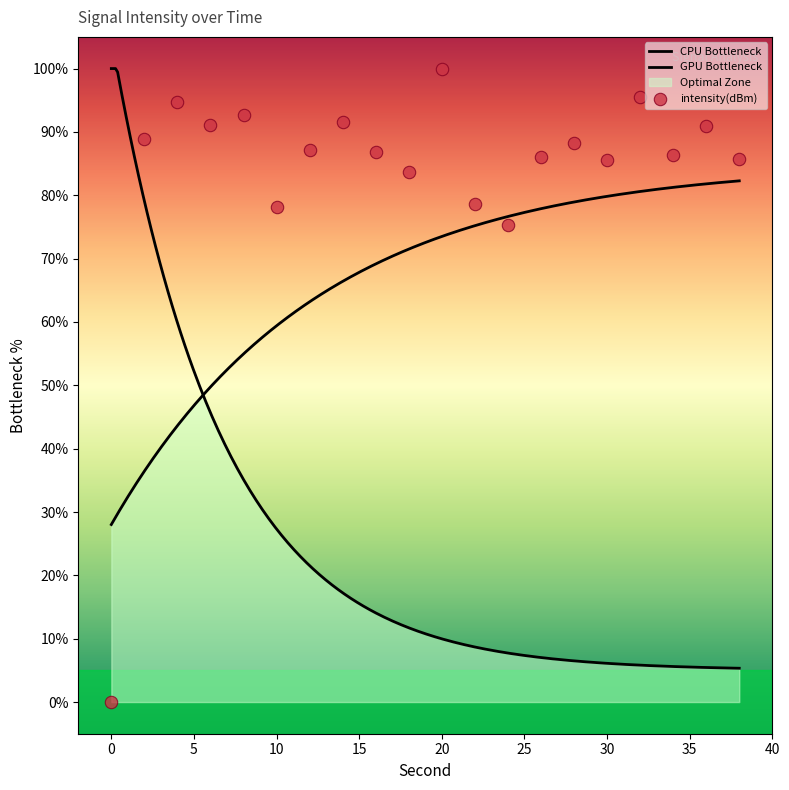

Which has a higher value, 18 or 30?

30